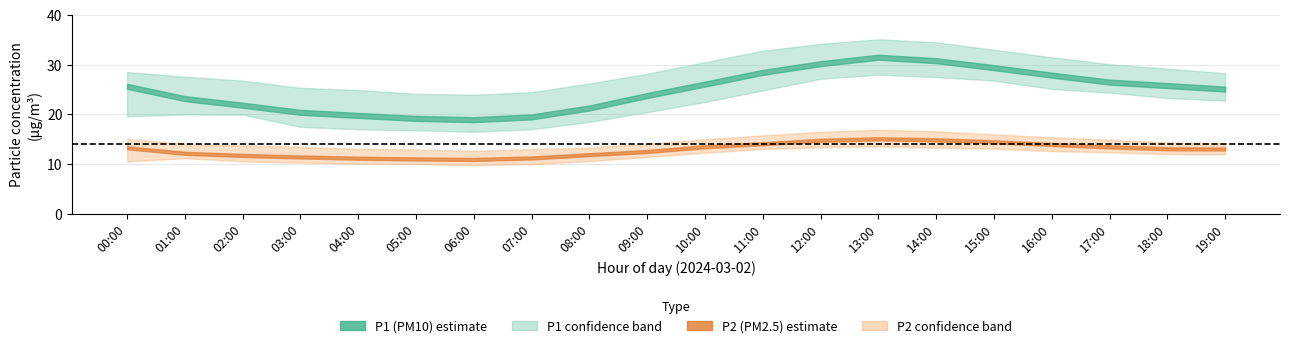

Read the P1 value at 19:00.

25.1